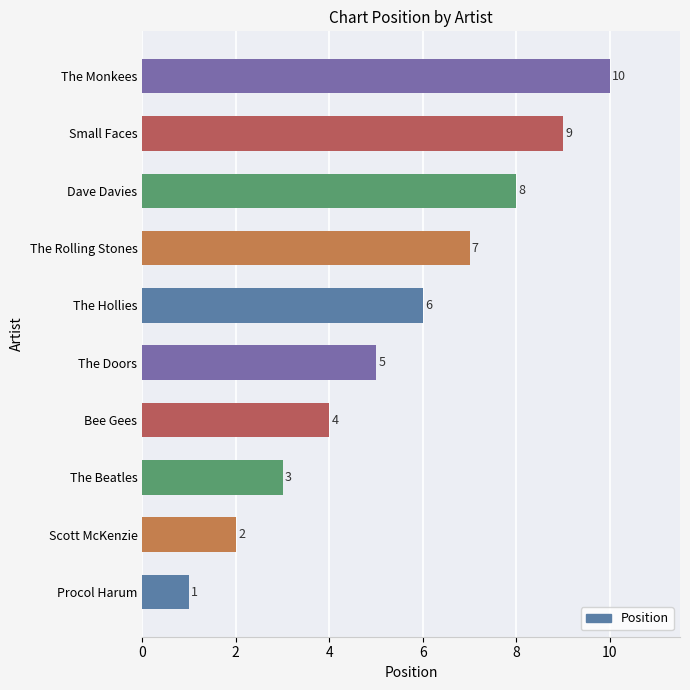

How many categories are shown in the chart?

10